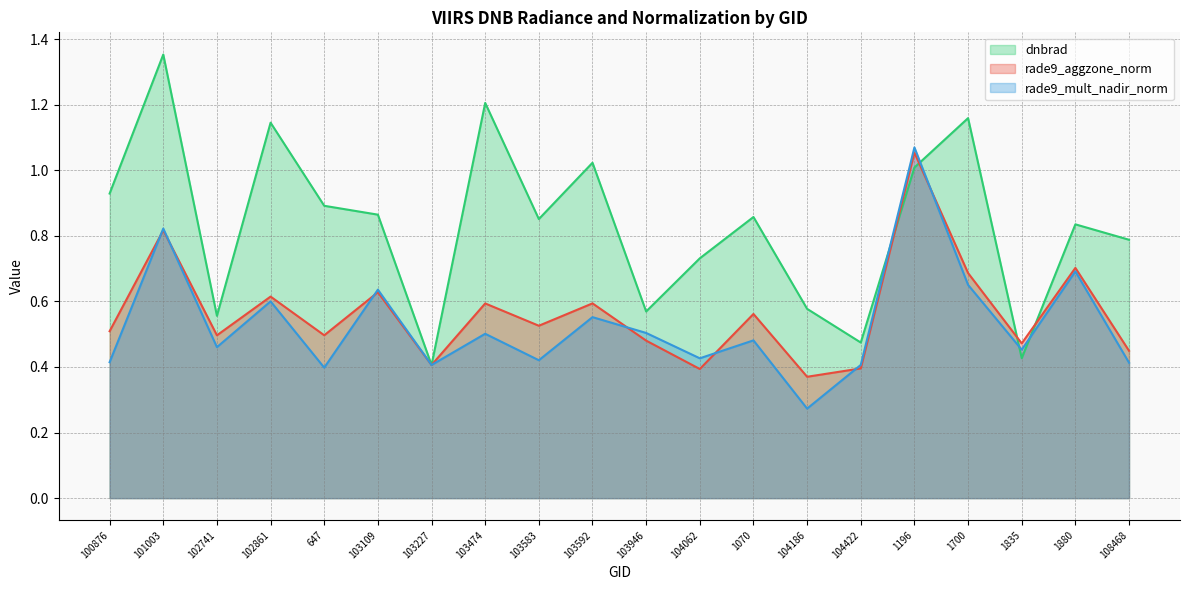

At which category does rade9_mult_nadir_norm reach its first local valley?

102741